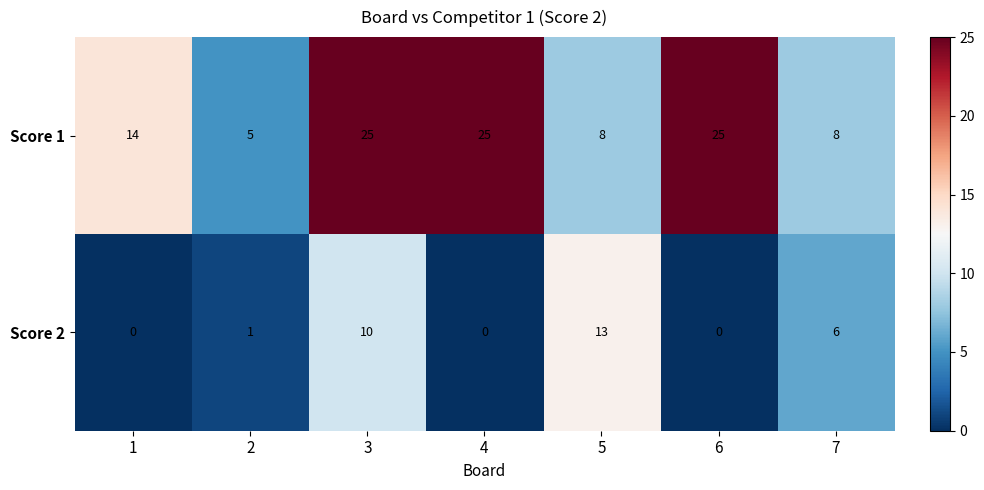

Rank the series at 7 from highest to lowest value.

Score 1, Score 2